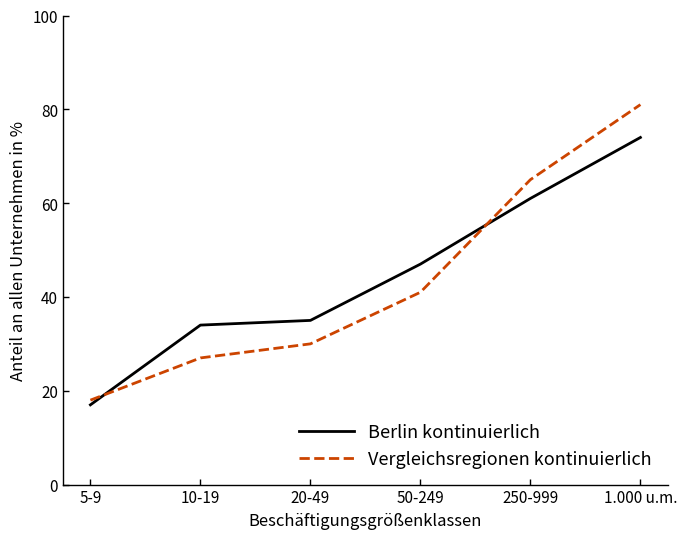

Is it true that Vergleichsregionen kontinuierlich equals 18 at 10-19?

False